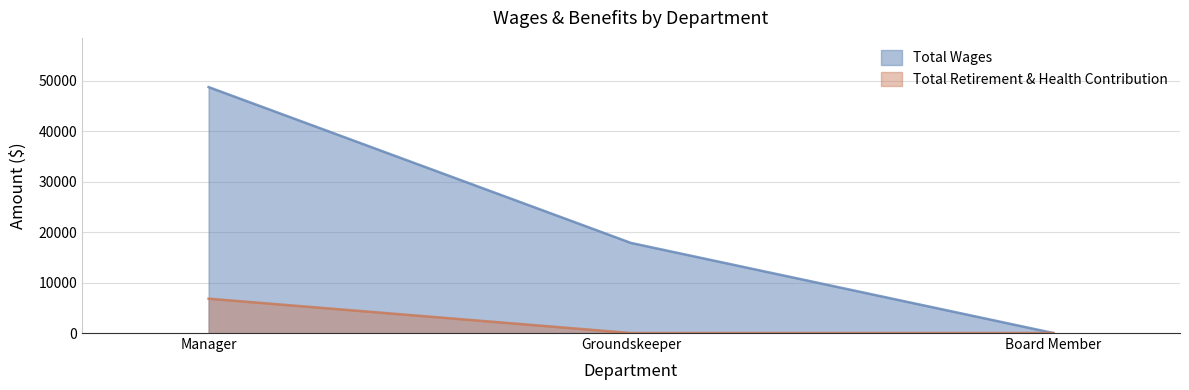

List the labels in order of Total Wages value, smallest first.

Board Member, Groundskeeper, Manager